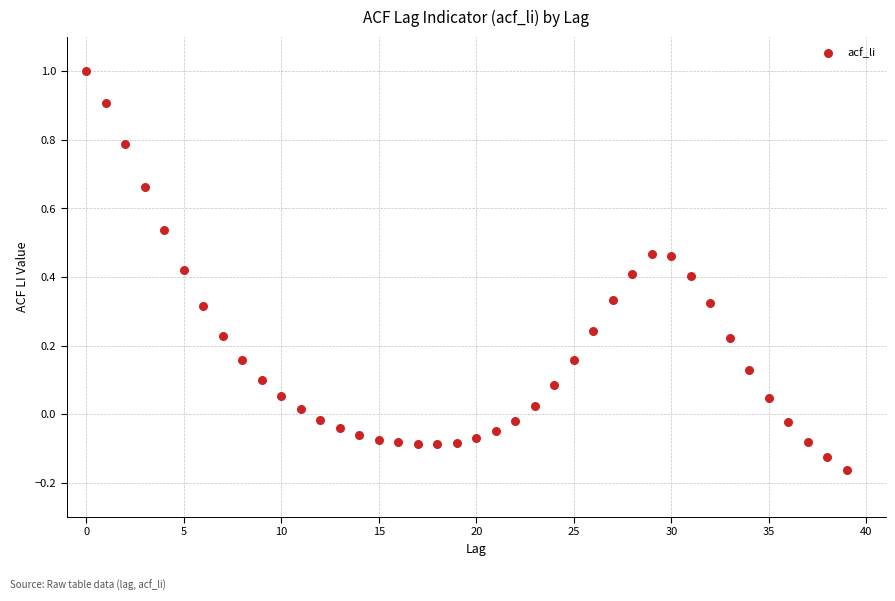

What is the range of Y values (max minus min)?

1.2